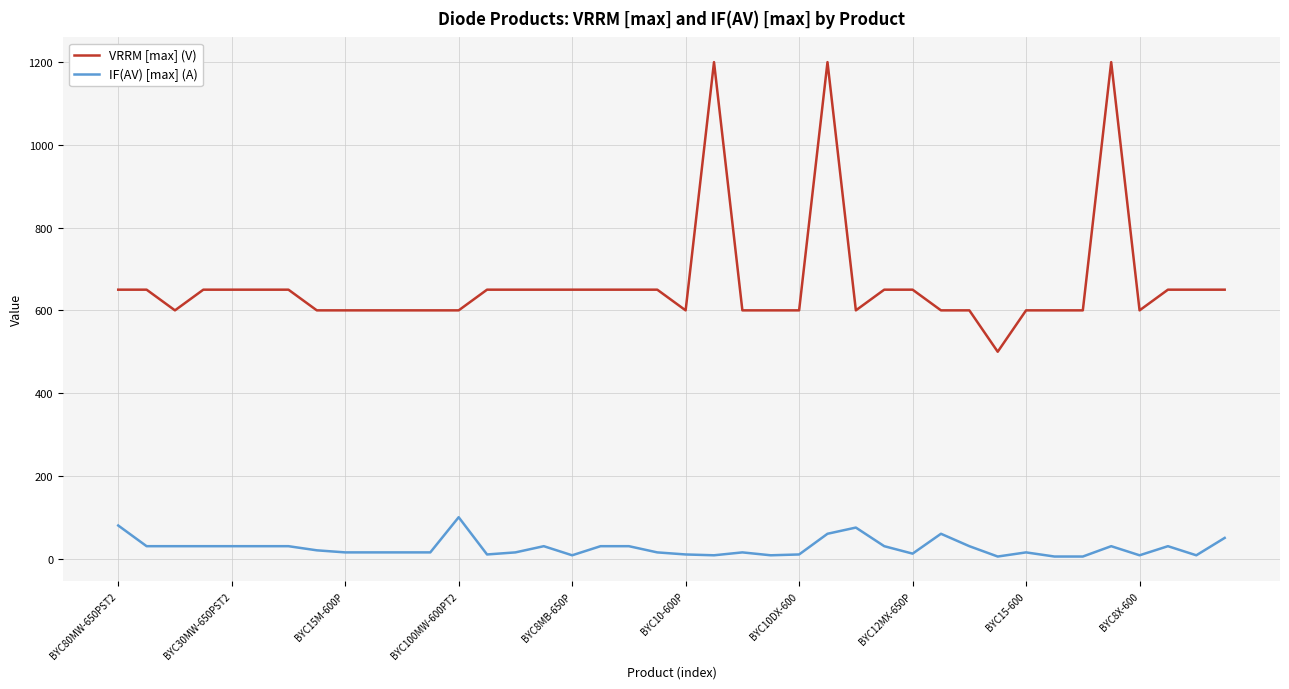

What is the difference between the maximum and minimum values in the IF(AV) [max] (A) series?

95